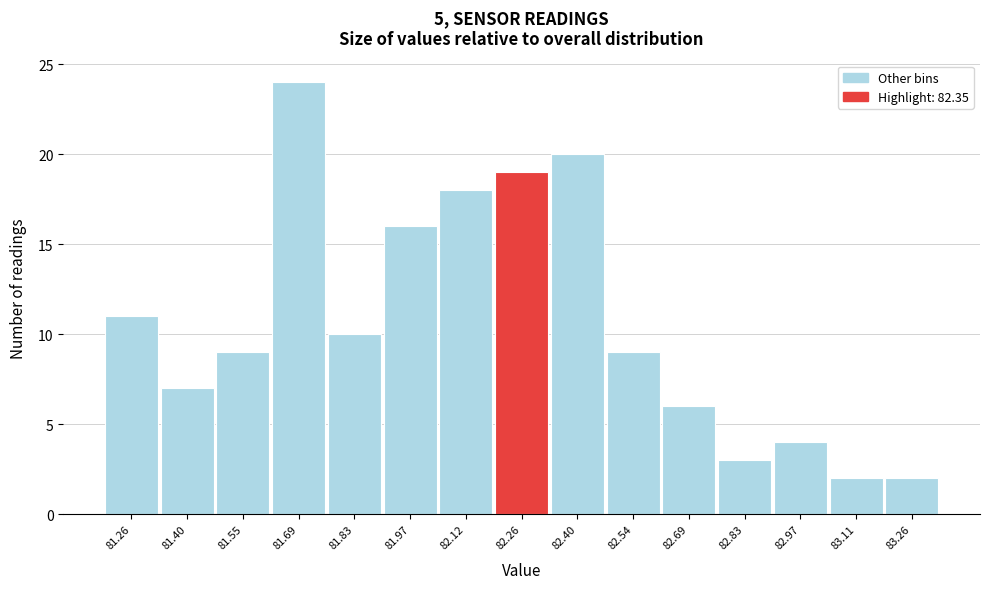

Reading left to right, transcribe all the data shown in this chart.

11	7	9	24	10	16	18	19	20	9	6	3	4	2	2